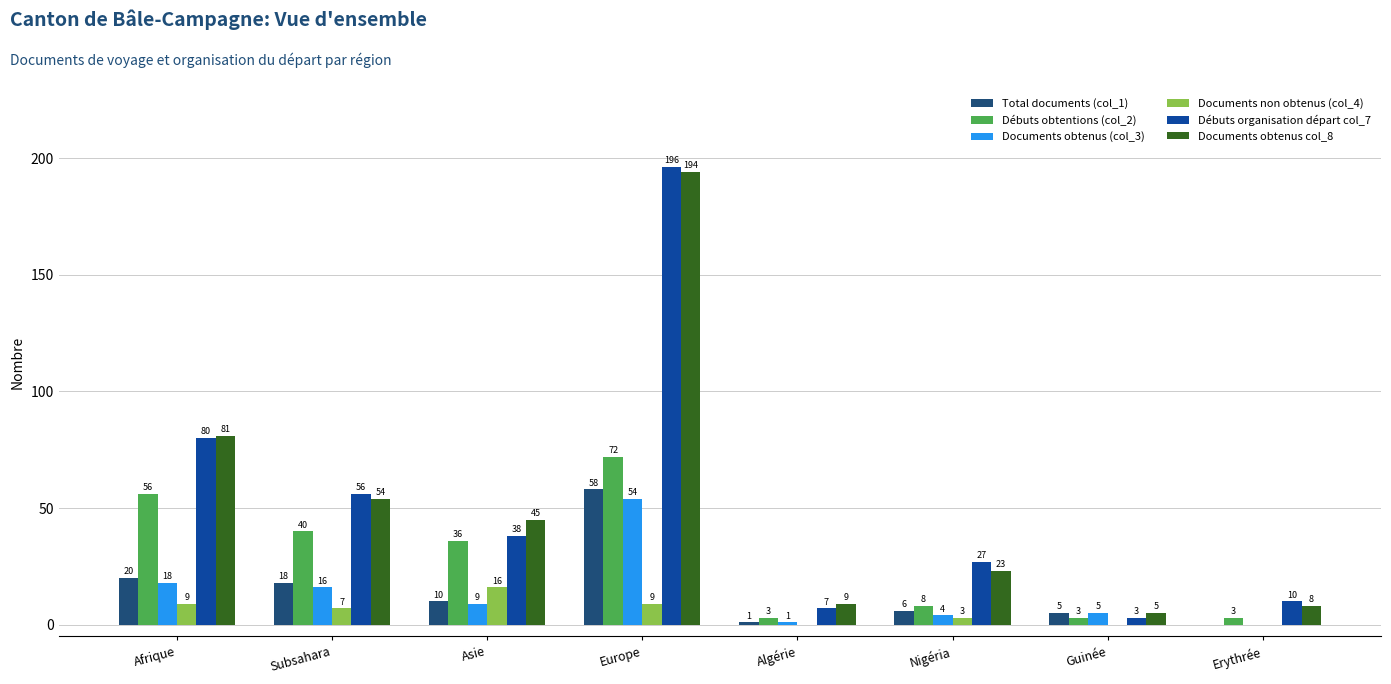

Which series changed the most between Asie and Nigéria?

Débuts obtentions (col_2)